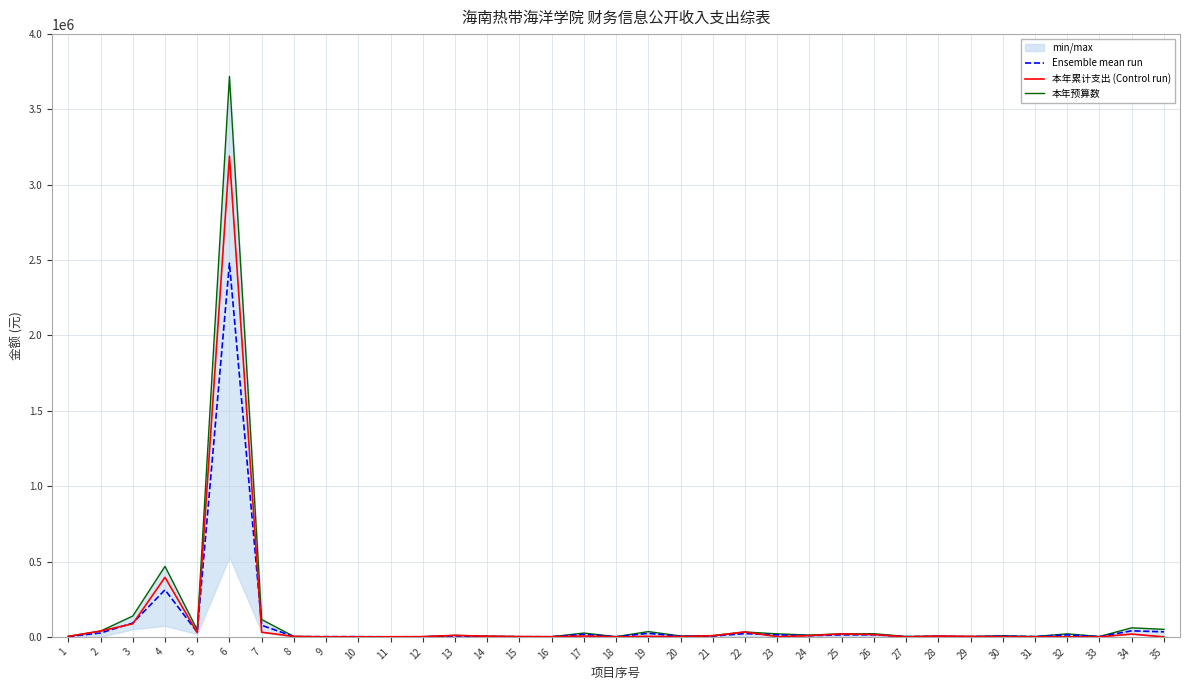

Which label corresponds to the smallest value in the chart?

9